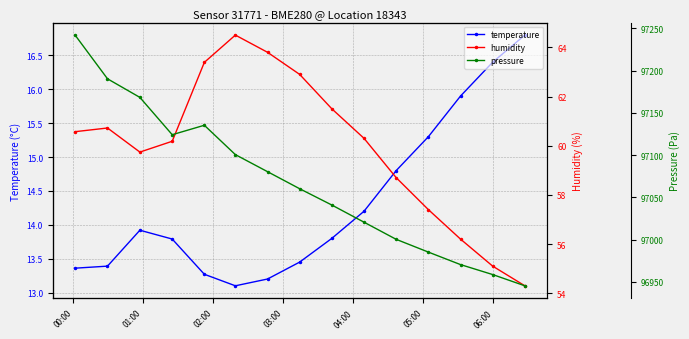

True or false: temperature and humidity intersect in this chart.

False